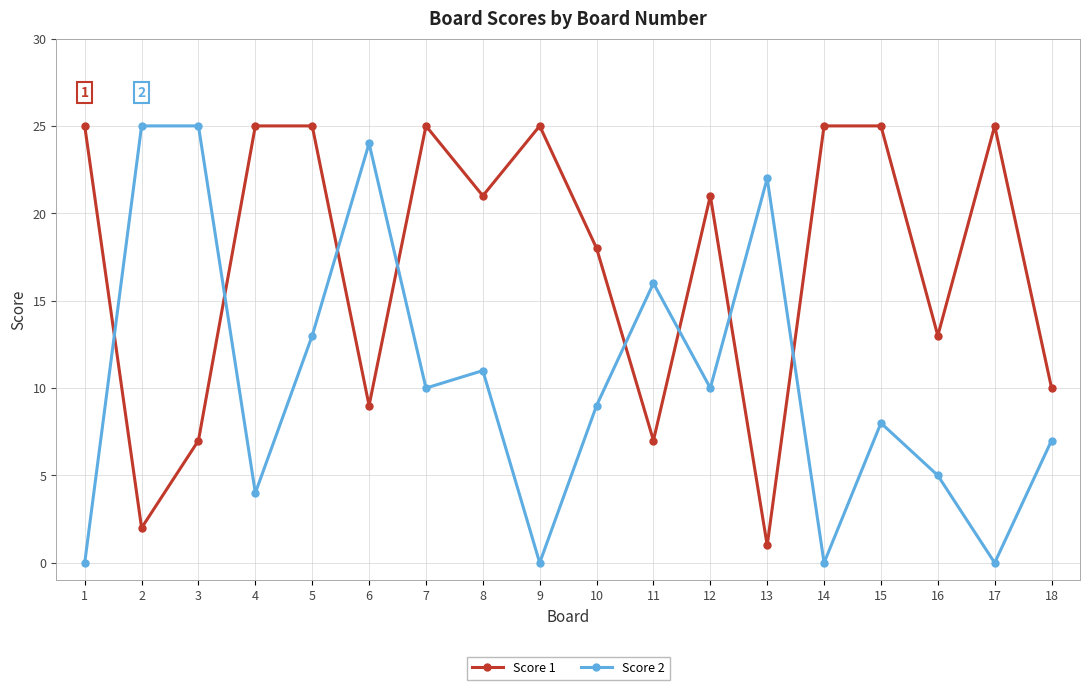

What is the total value across all series at 15?

33